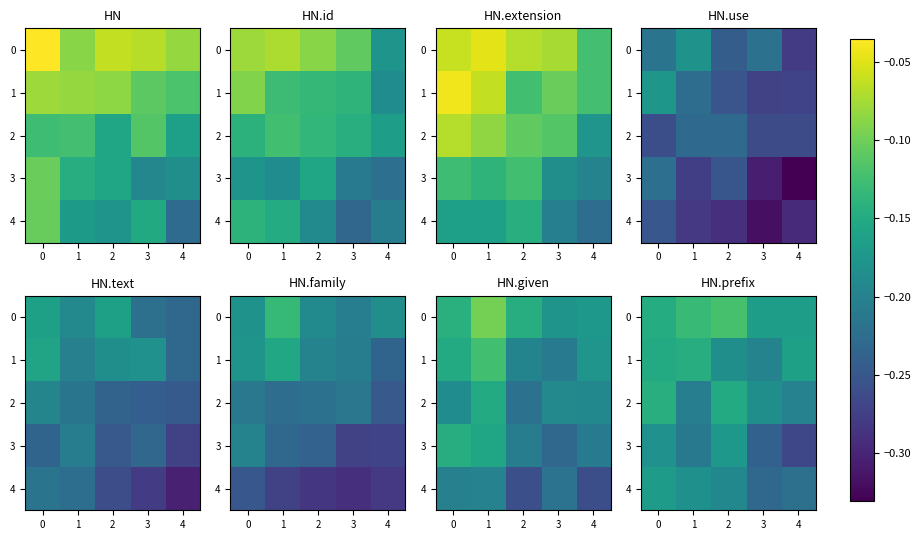

The 1 series shows -0.4 at 3. True or false?

False